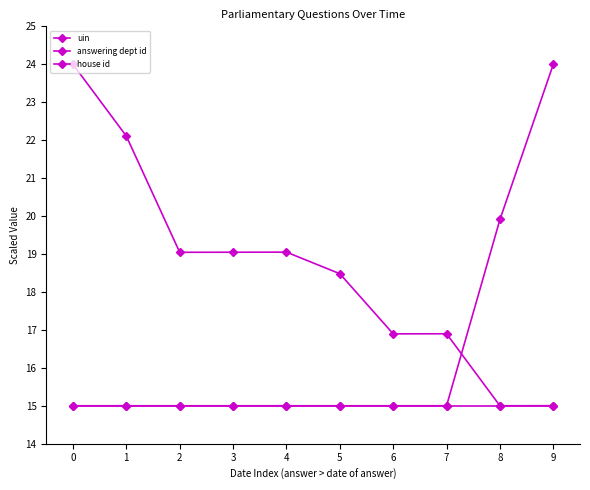

How many lines are shown in the chart?

3